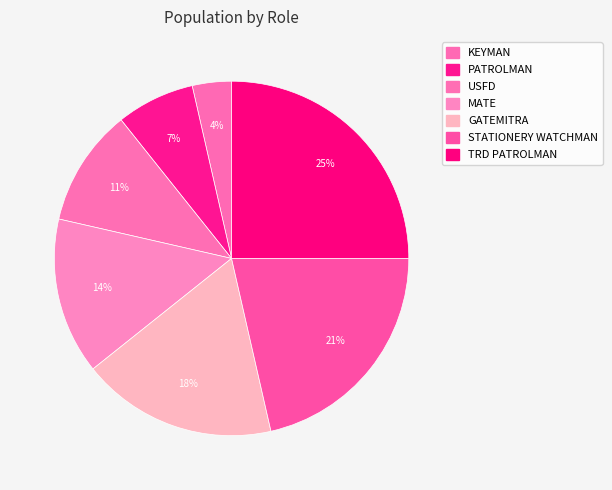

Count the number of slices in the pie.

7